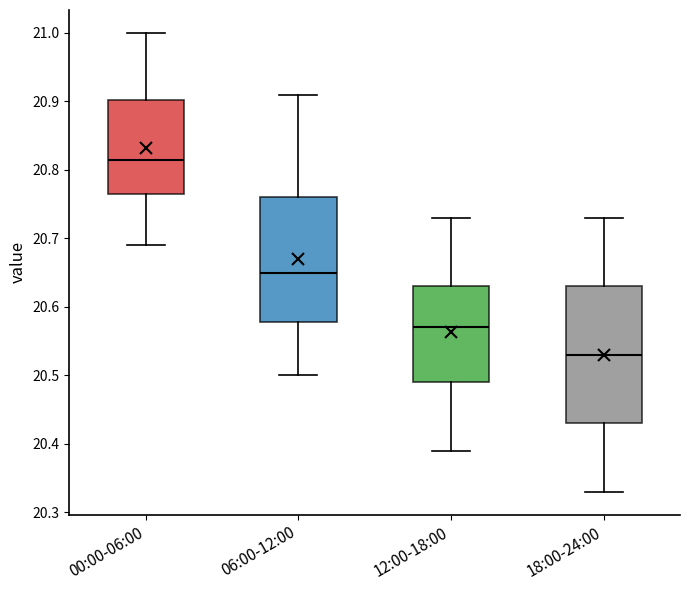

Reading left to right, transcribe this box plot: for each box, give where its median line is, the range the box spans, and where its two whiskers end, as read against the y-axis. The values are not printed on the chart, so give them approximately, as read against the axis.

00:00-06:00: median 20.82, box 20.77 to 20.90, whiskers 20.69 to 21.00
06:00-12:00: median 20.65, box 20.58 to 20.76, whiskers 20.50 to 20.91
12:00-18:00: median 20.57, box 20.49 to 20.63, whiskers 20.39 to 20.73
18:00-24:00: median 20.53, box 20.43 to 20.63, whiskers 20.33 to 20.73